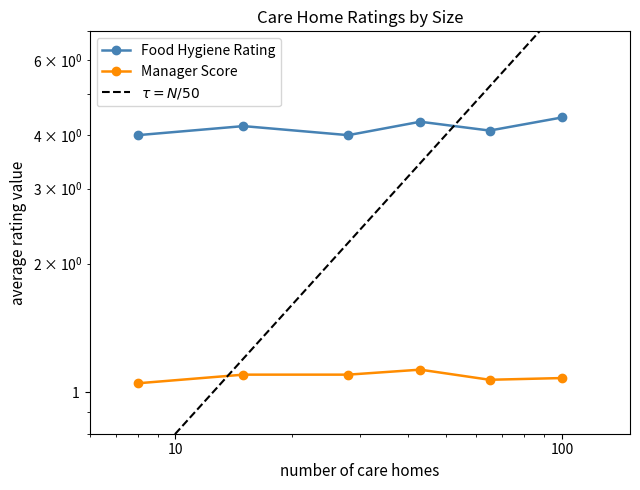

The value of Manager Score at 100 is 1.6. True or false?

False